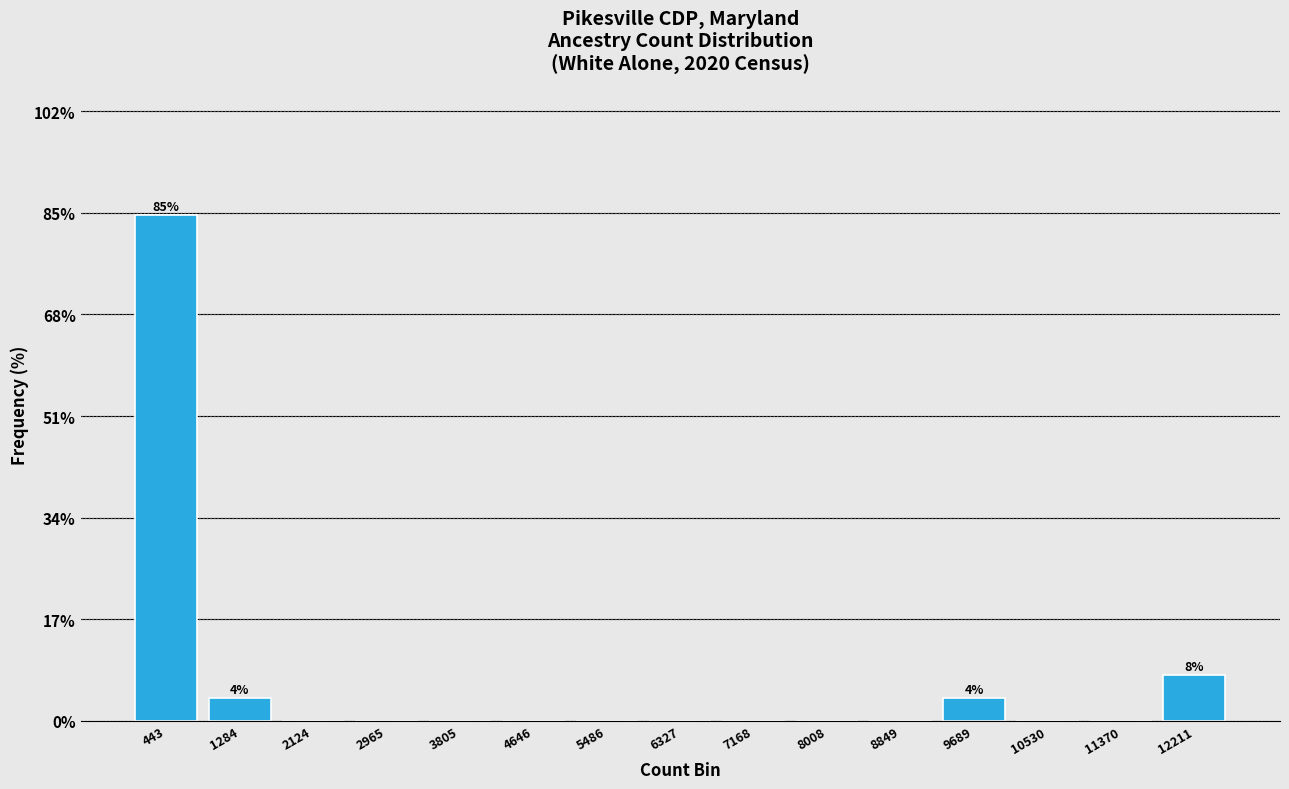

Over which range of the x-axis is the bar tallest?

0 to 900